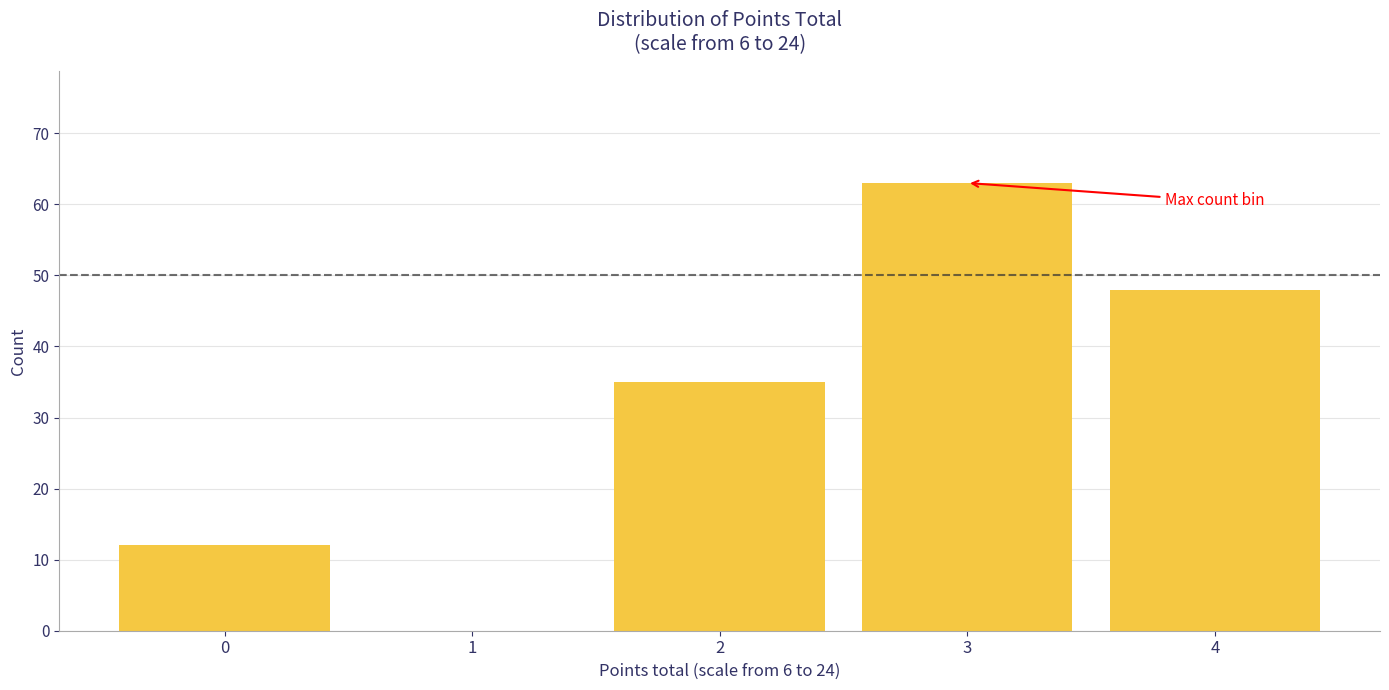

Which range on the x-axis has the tallest bar?

2.5 to 3.5